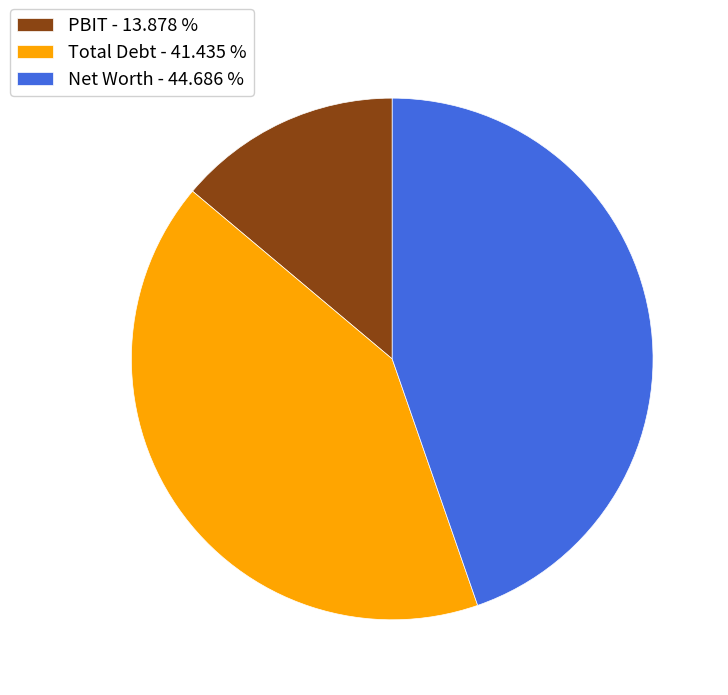

What is the ratio of the value at Total Debt to the value at PBIT?

3.0